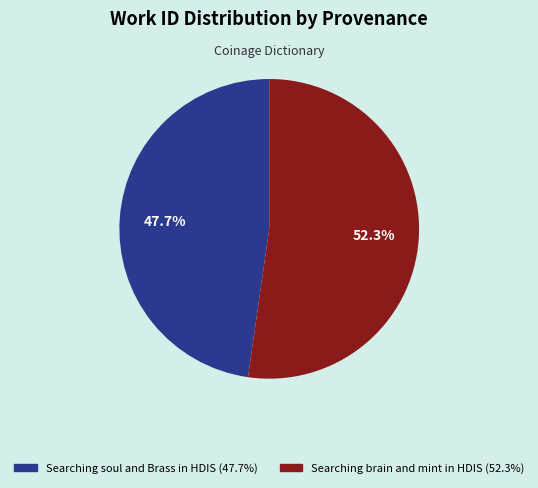

Rank the categories by value from lowest to highest.

Searching soul and Brass in HDIS, Searching brain and mint in HDIS